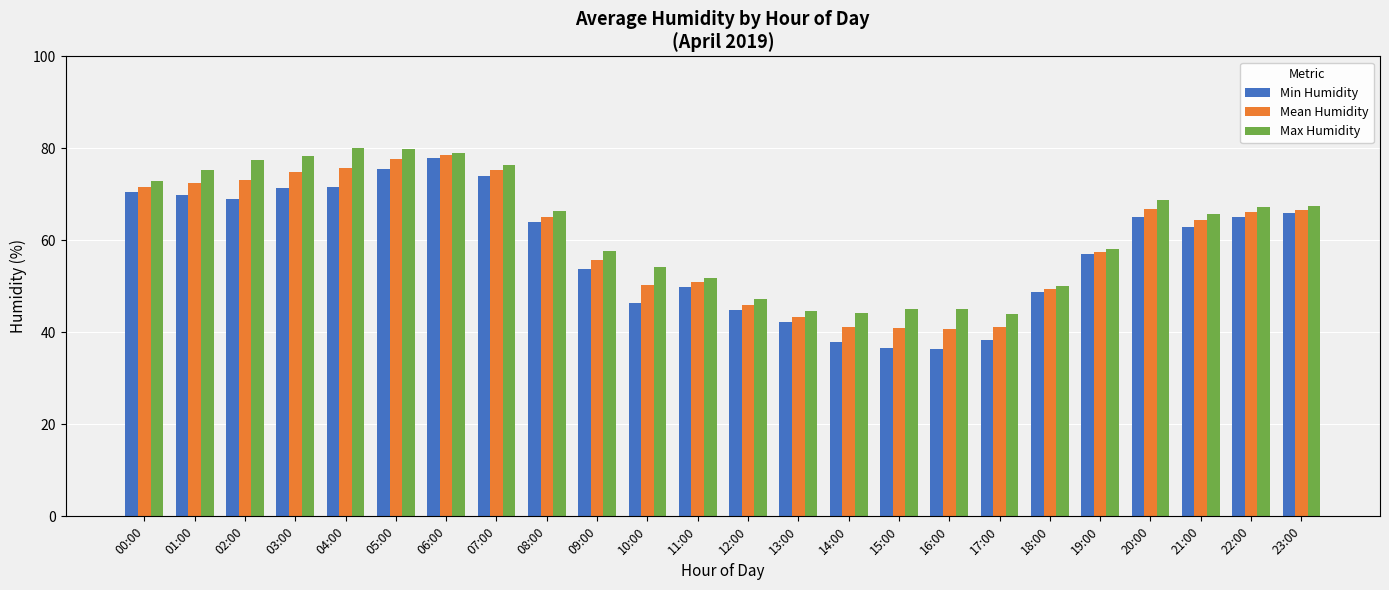

What is the average value of the Max Humidity series?

62.4